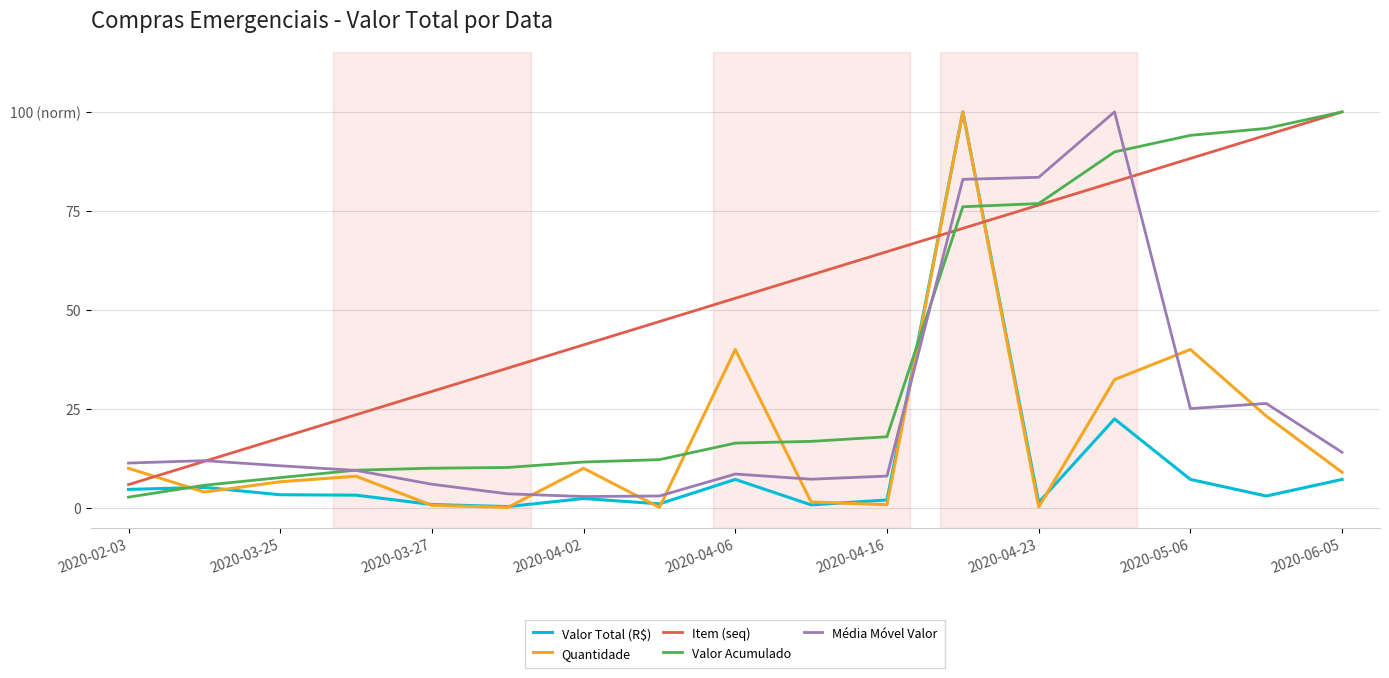

What are all the series names shown in the legend?

Valor Total (R$), Quantidade, Item (seq), Valor Acumulado, Média Móvel Valor